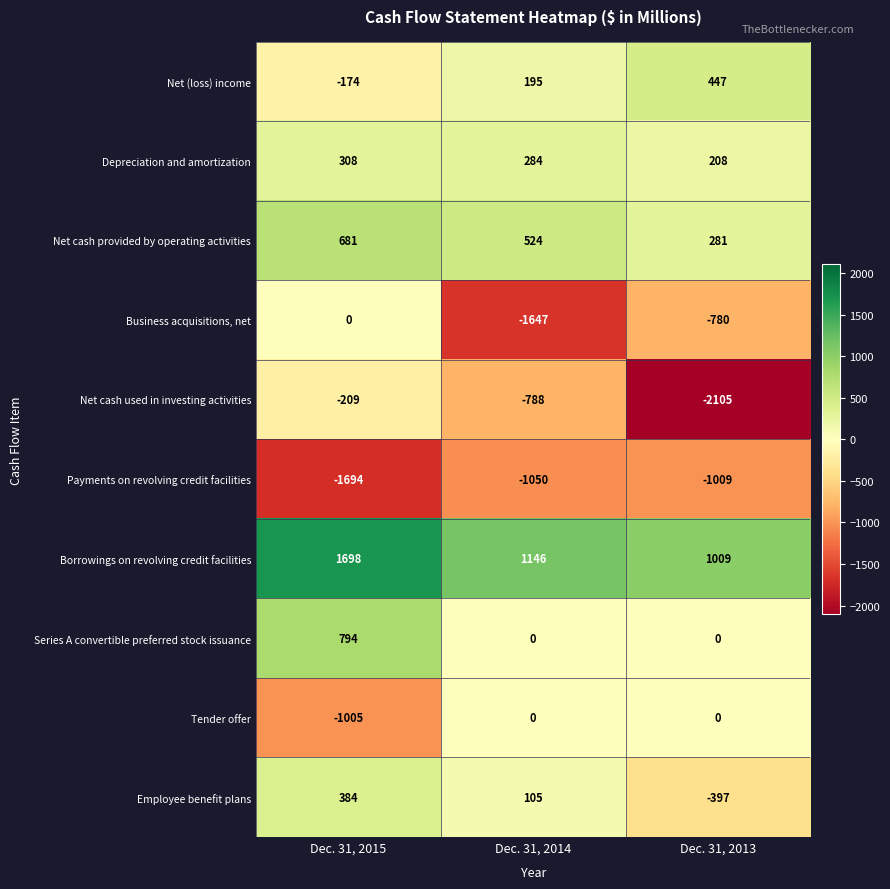

At which category is the sum across all series the highest?

Dec. 31, 2015